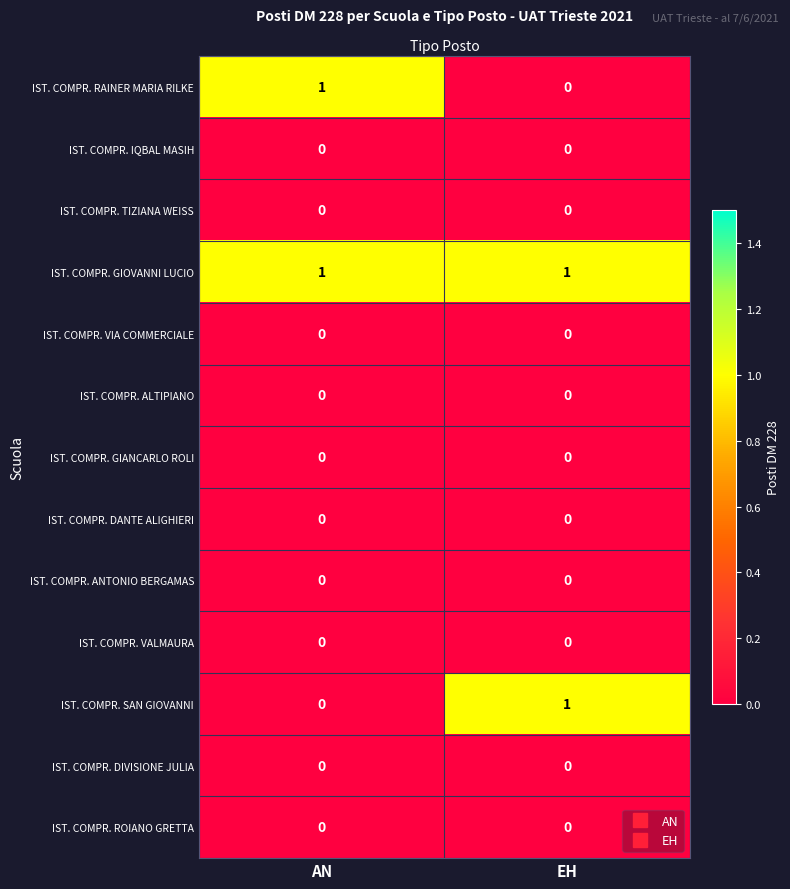

True or false: IST. COMPR. VALMAURA has a value of 0 at EH.

True